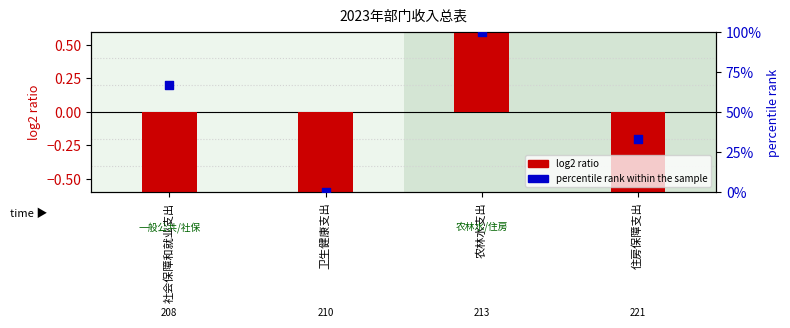

Which series contains the highest Y value?

percentile rank within the sample